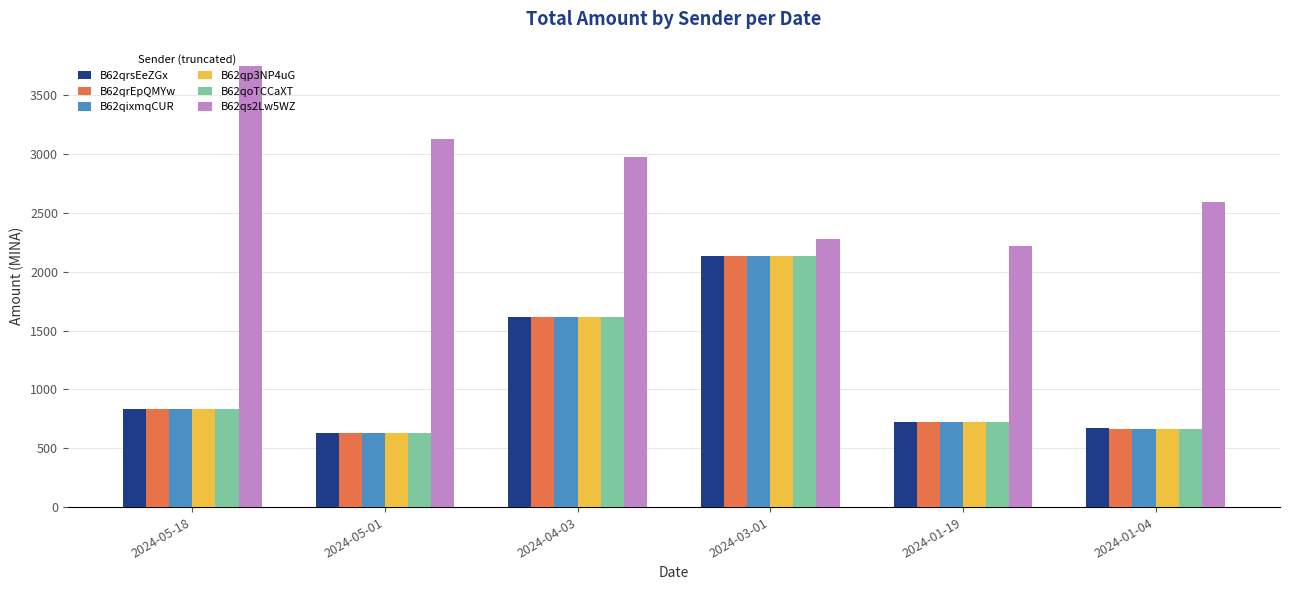

Is the value of B62qp3NP4uG at 2024-03-01 greater than the value of B62qixmqCUR at 2024-01-19?

Yes